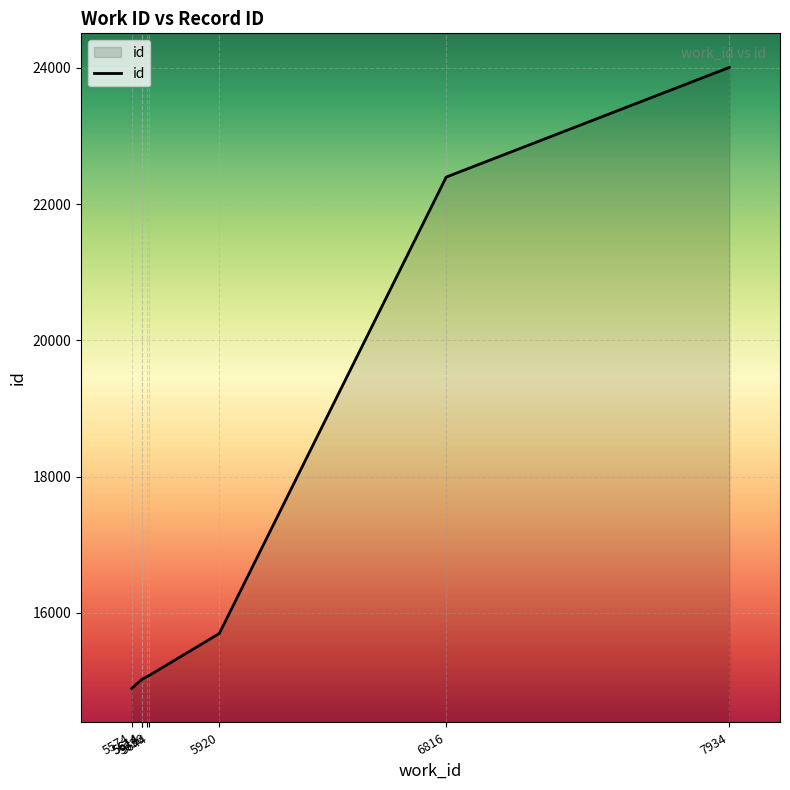

At which category does the chart reach its minimum across all series?

5574